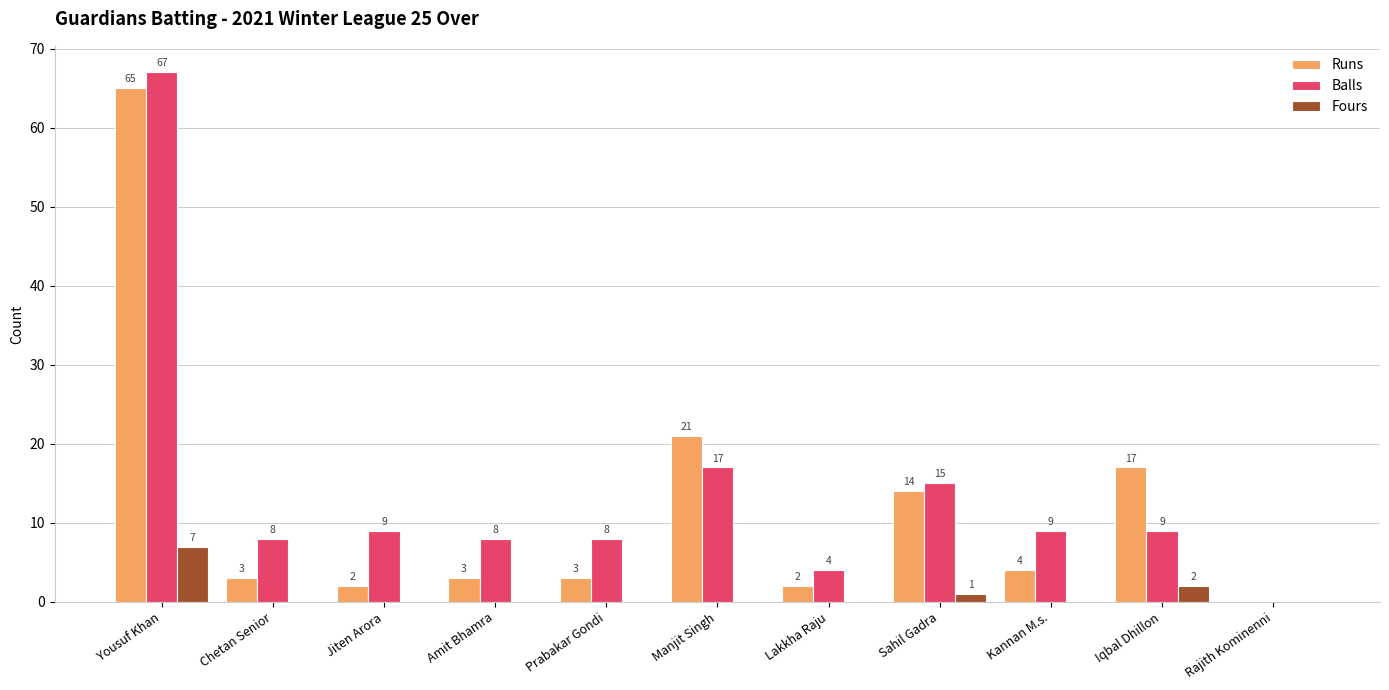

How many data points does each series have?

11